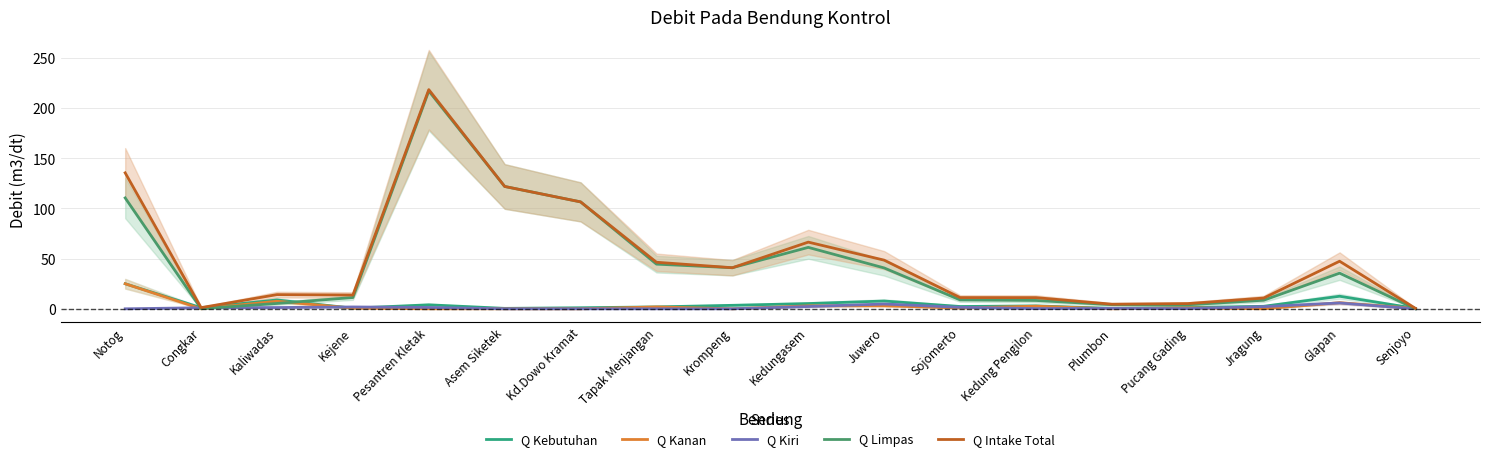

Rank the series by their maximum value, from highest to lowest.

Q Intake Total, Q Limpas, Q Kebutuhan, Q Kanan, Q Kiri